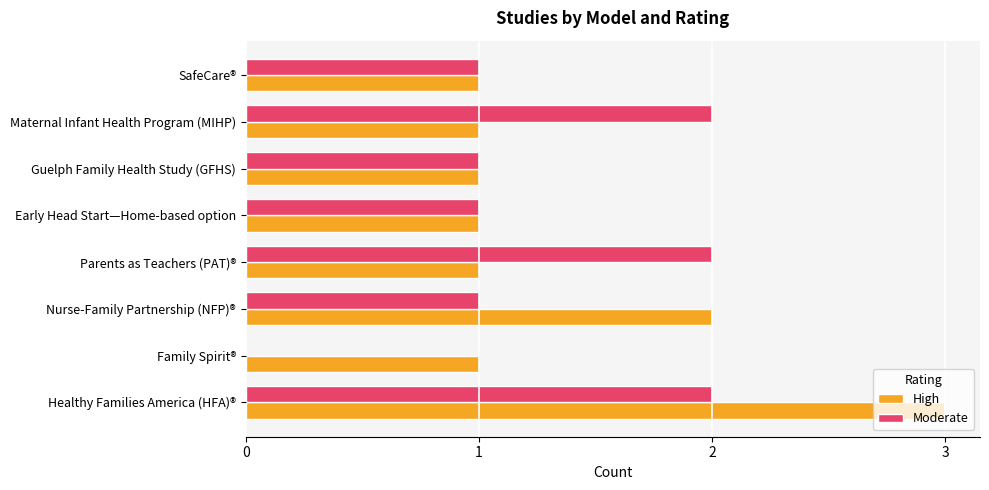

Between Maternal Infant Health Program (MIHP) and SafeCare®, which series saw the biggest shift?

Moderate